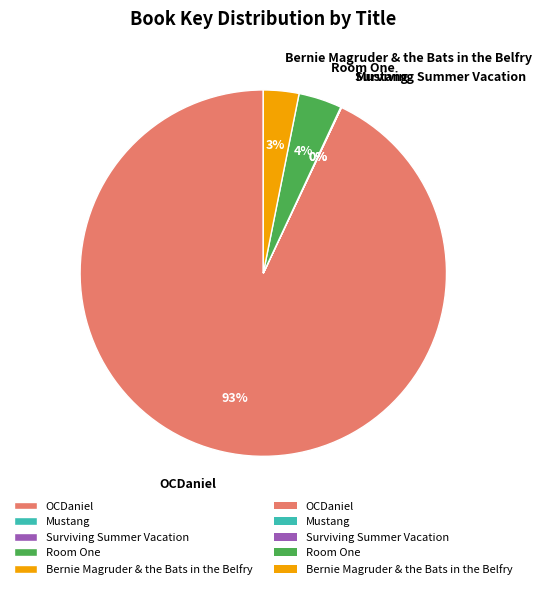

What is the largest slice in the pie chart?

OCDaniel